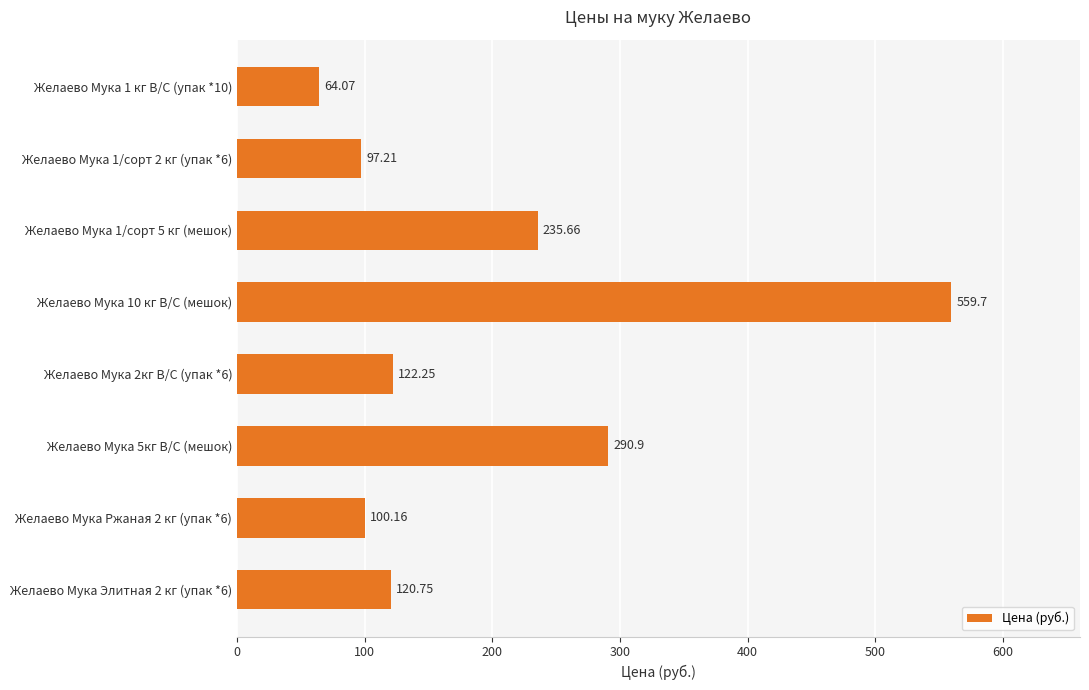

What is the change in value from Желаево Мука 1 кг В/С (упак *10) to Желаево Мука 5кг В/С (мешок)?

+226.8